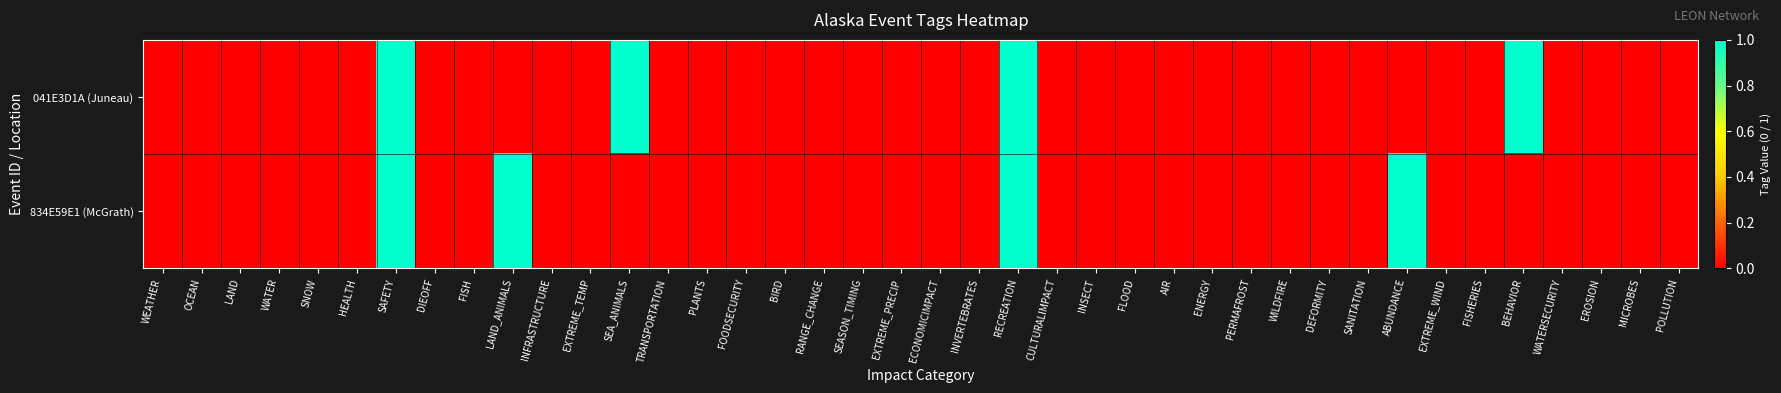

At which category does the chart reach its peak across all series?

SAFETY